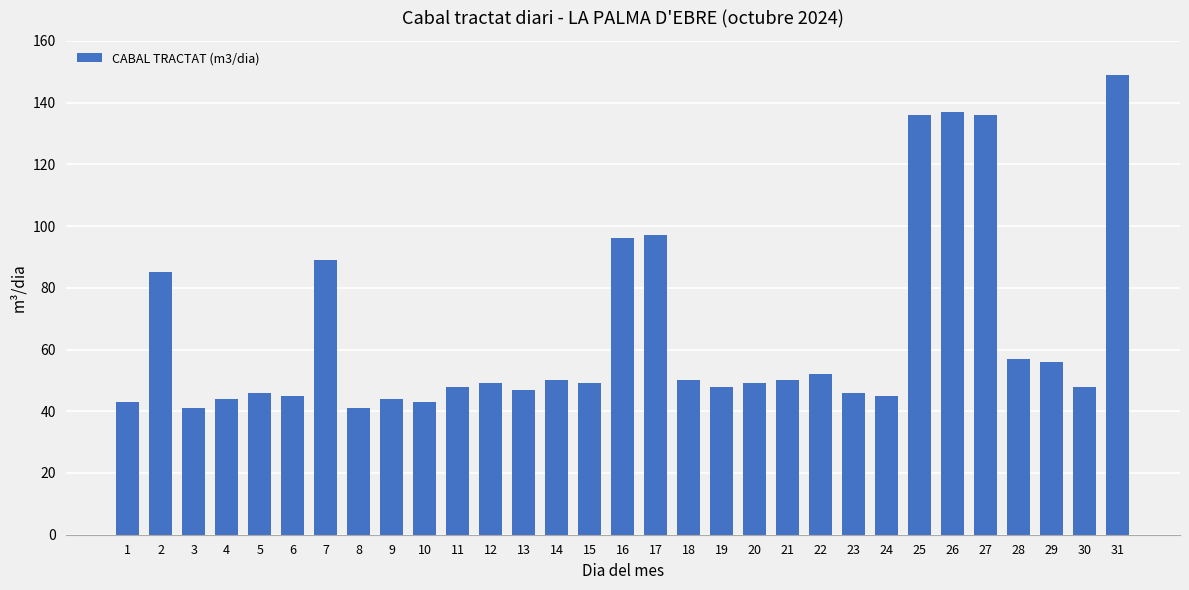

Which label corresponds to the largest value in the chart?

31